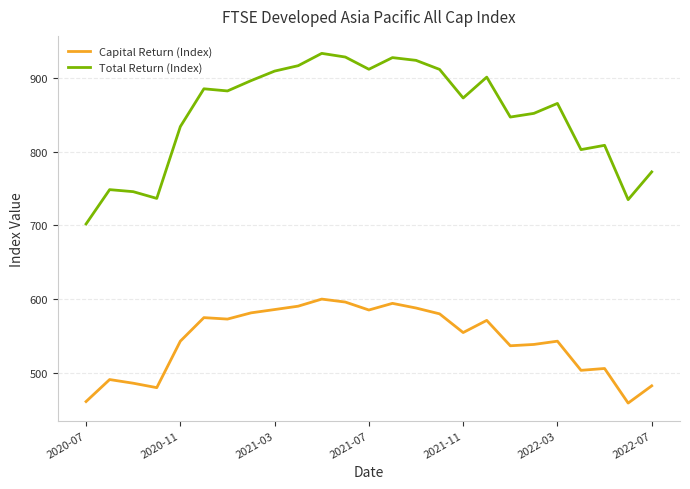

List the series in order of their overall mean, lowest first.

Capital Return (Index), Total Return (Index)